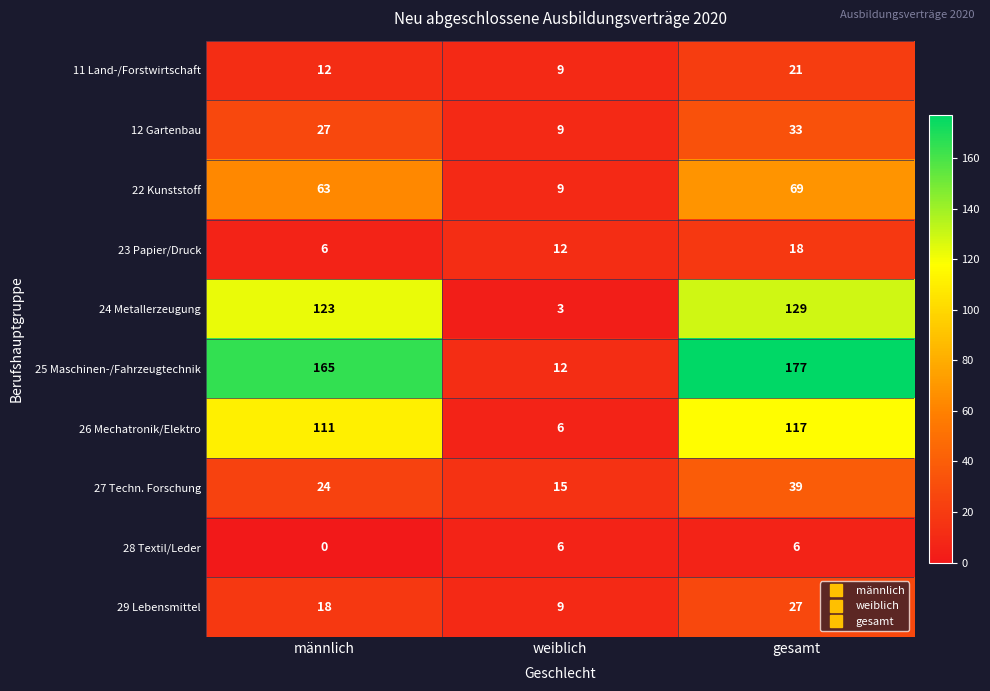

The value of 12 Gartenbau at gesamt is 33. True or false?

True